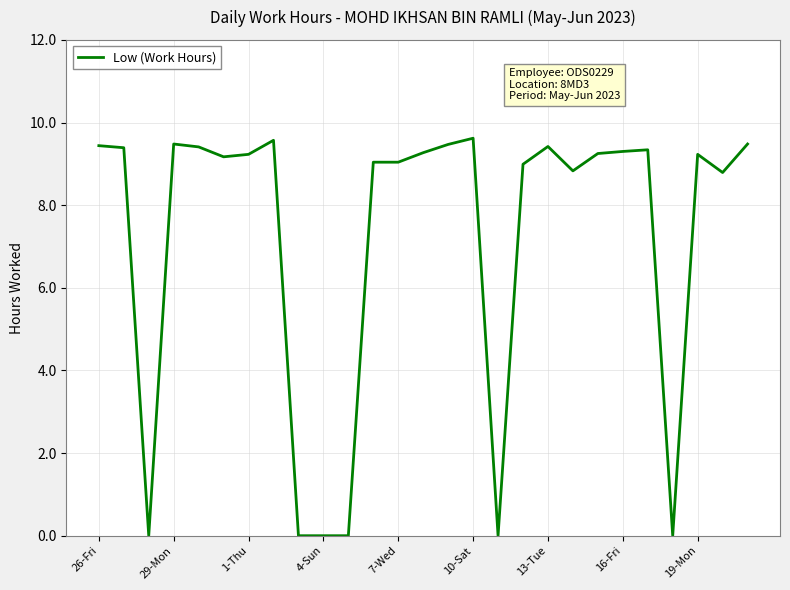

What is the greatest value displayed?

9.6